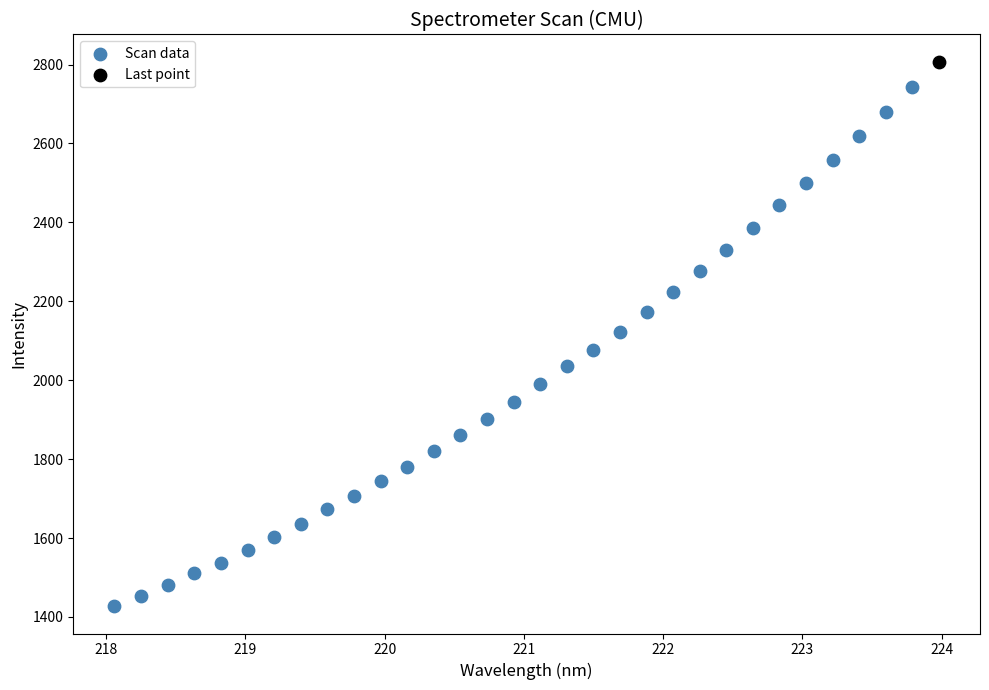

What are all the series names shown in the legend?

Scan data, Last point